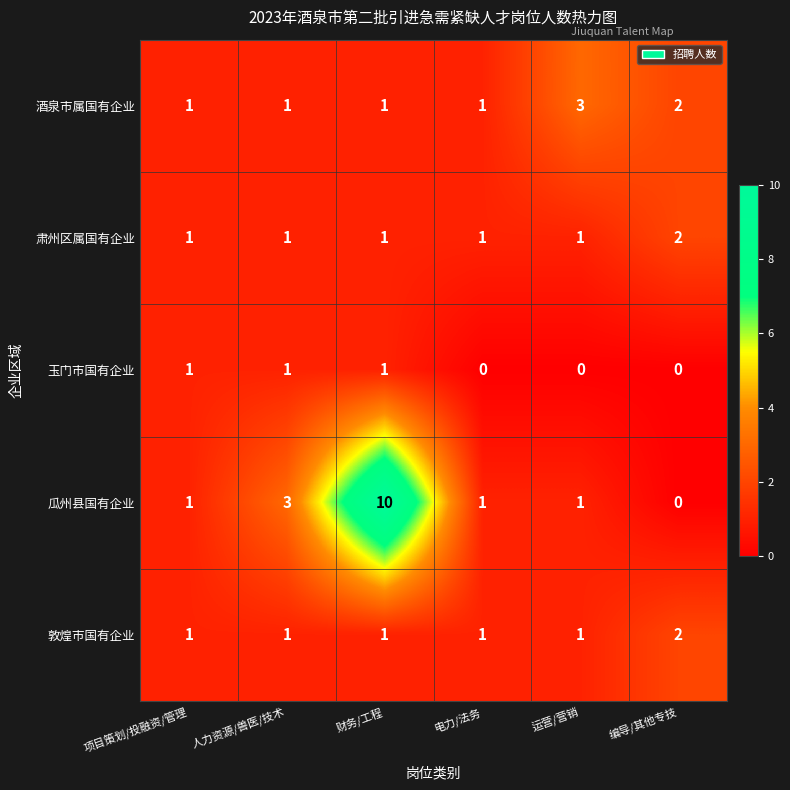

Reading left to right, list all the values displayed in this chart.

酒泉市属国有企业: 1	1	1	1	3	2
肃州区属国有企业: 1	1	1	1	1	2
玉门市国有企业: 1	1	1	0	0	0
瓜州县国有企业: 1	3	10	1	1	0
敦煌市国有企业: 1	1	1	1	1	2